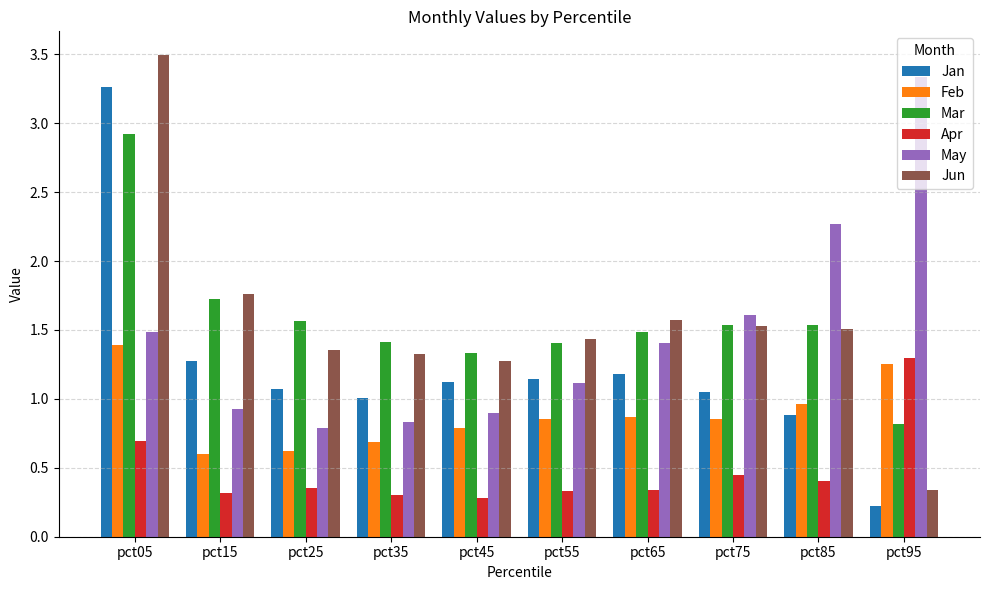

How many bars are there in each group?

6